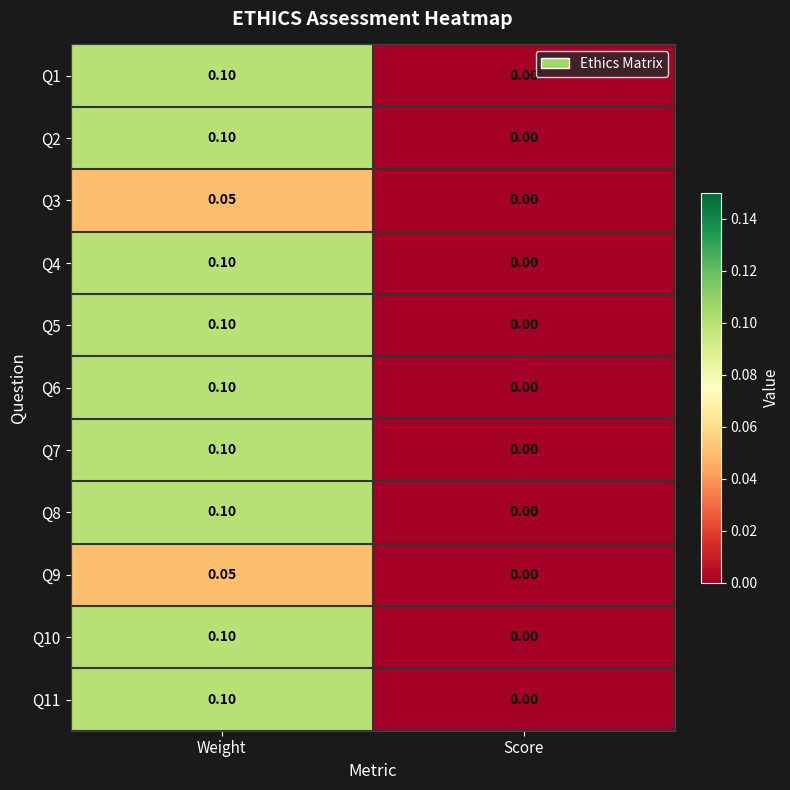

Which category has the lowest value in the Q6 series?

Score